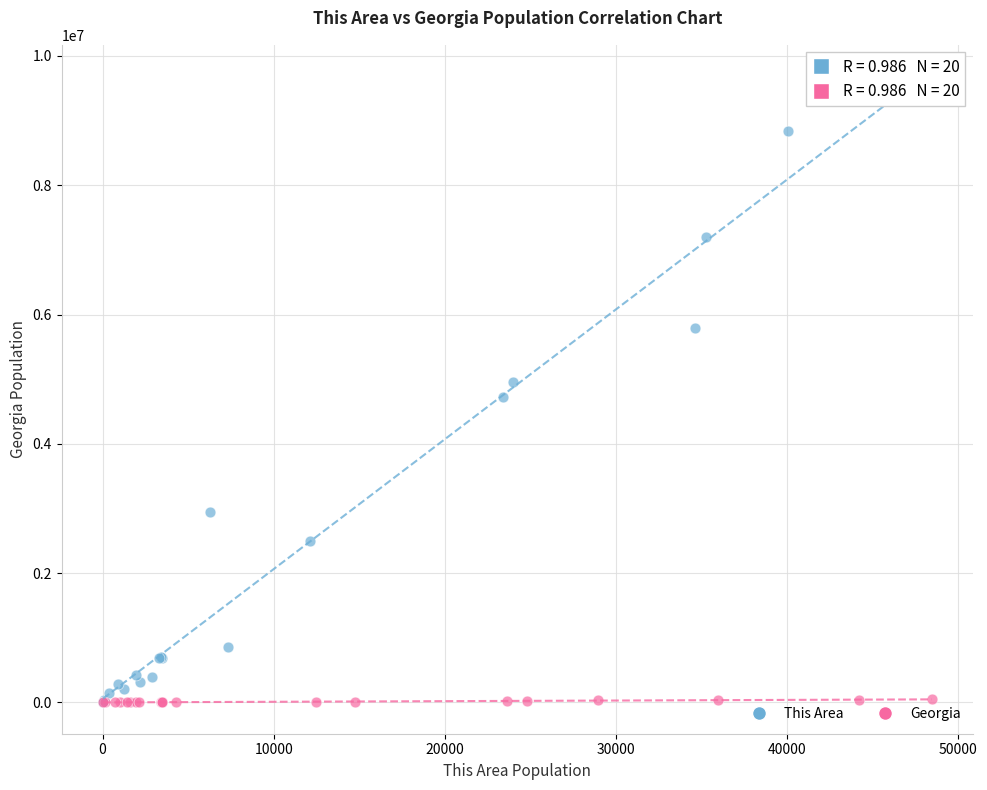

Which series has the widest spread of Y values?

This Area